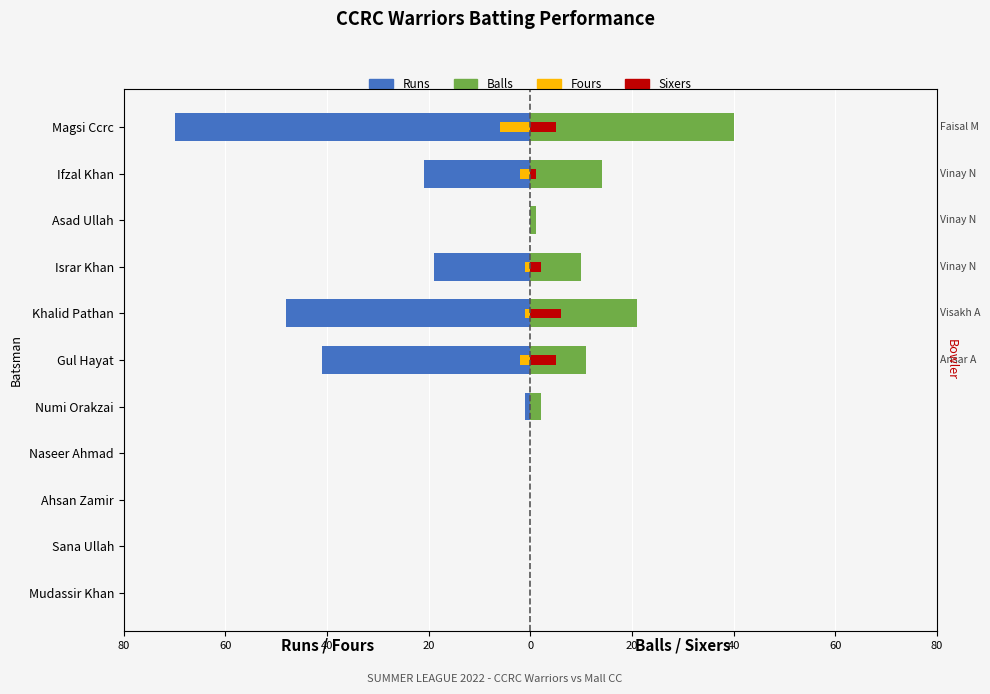

Is the value of Runs at Khalid Pathan greater than the value of Fours at Ifzal Khan?

No